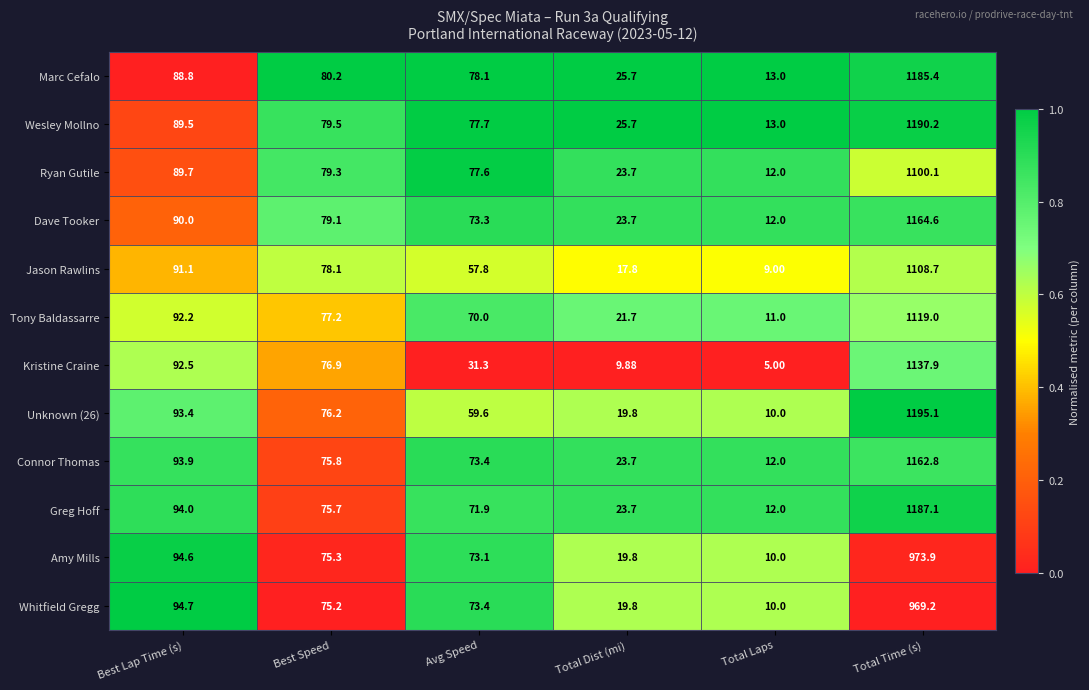

Which series changed the most between Avg Speed and Total Time (s)?

Unknown (26)